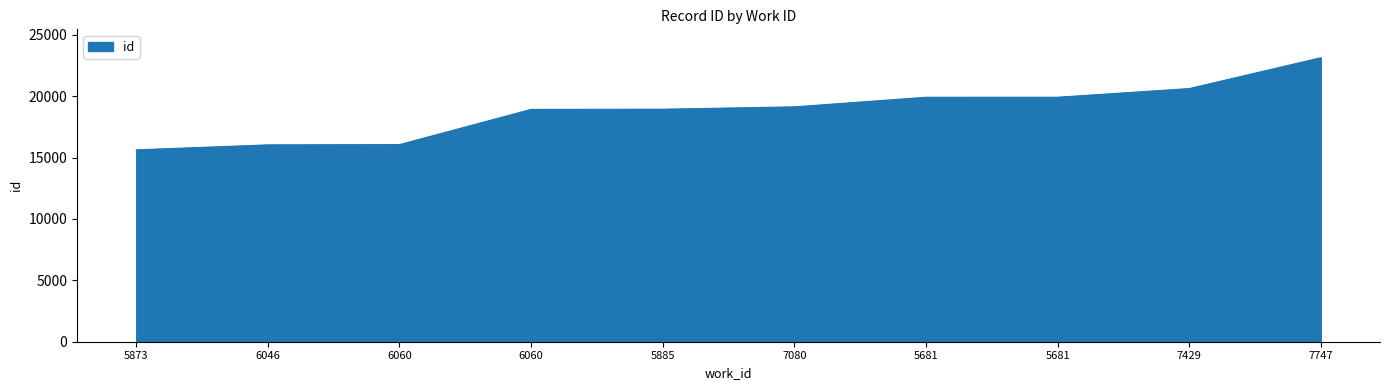

Where does the data first go above 19131?

5681